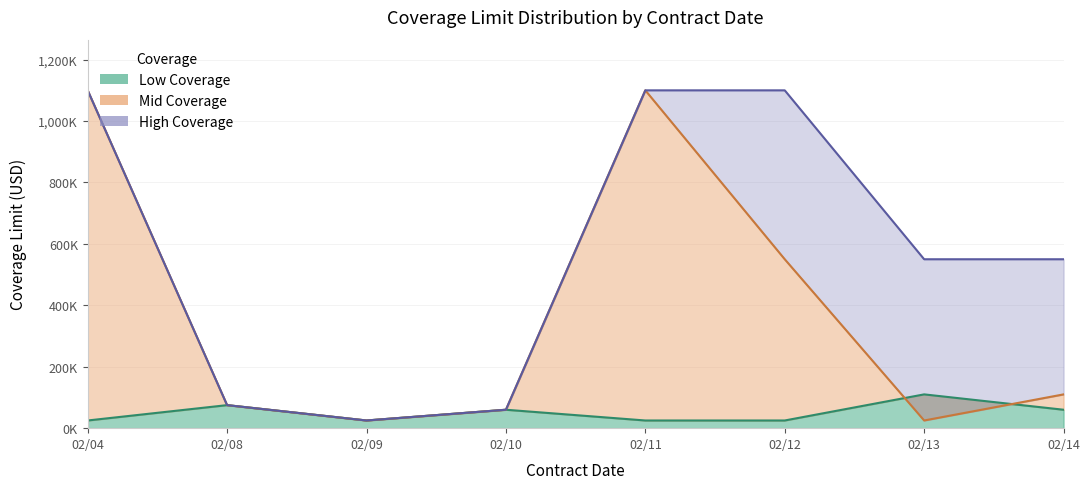

Rank the series by their average value, from lowest to highest.

Low Coverage, Mid Coverage, High Coverage